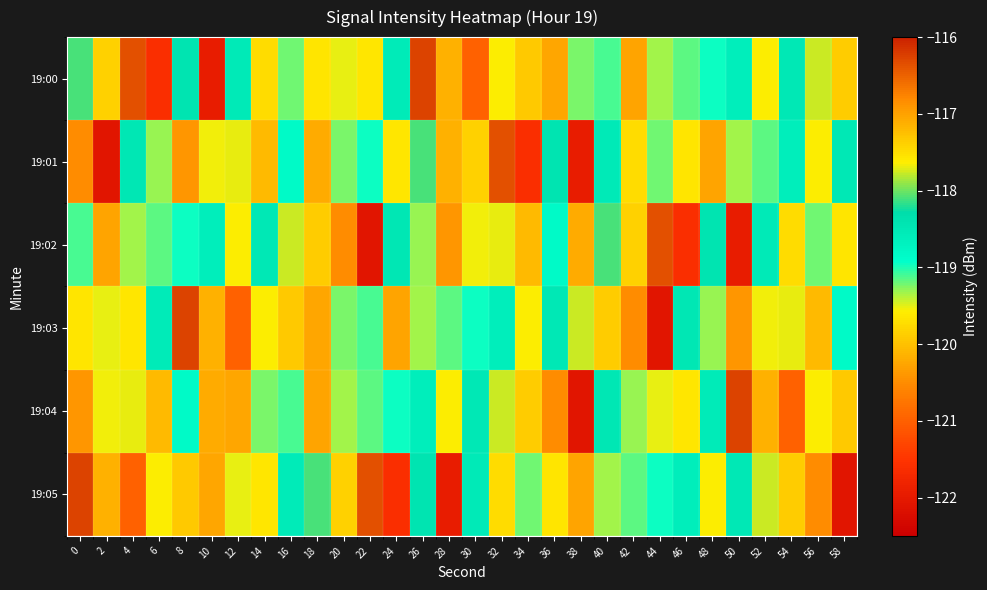

What is the difference between the highest and lowest values at 56?

3.3